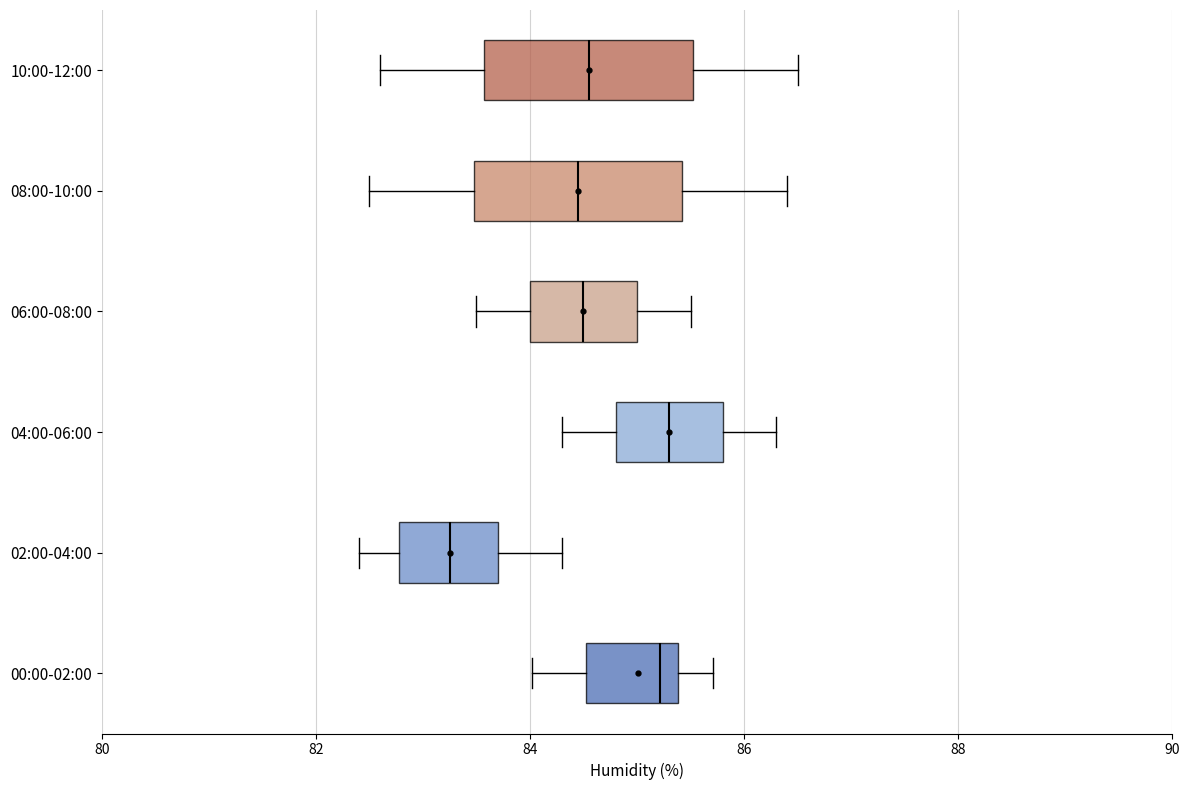

Reading bottom to top, read every box against the x-axis: the position of its median line, the range the box covers, and the ends of its whiskers. The values are not printed on the chart, so give them approximately, as read against the axis.

00:00-02:00: median 85.2, box 84.6 to 85.4, whiskers 84.0 to 85.8
02:00-04:00: median 83.2, box 82.8 to 83.8, whiskers 82.4 to 84.4
04:00-06:00: median 85.4, box 84.8 to 85.8, whiskers 84.4 to 86.4
06:00-08:00: median 84.6, box 84.0 to 85.0, whiskers 83.6 to 85.6
08:00-10:00: median 84.4, box 83.4 to 85.4, whiskers 82.6 to 86.4
10:00-12:00: median 84.6, box 83.6 to 85.6, whiskers 82.6 to 86.6